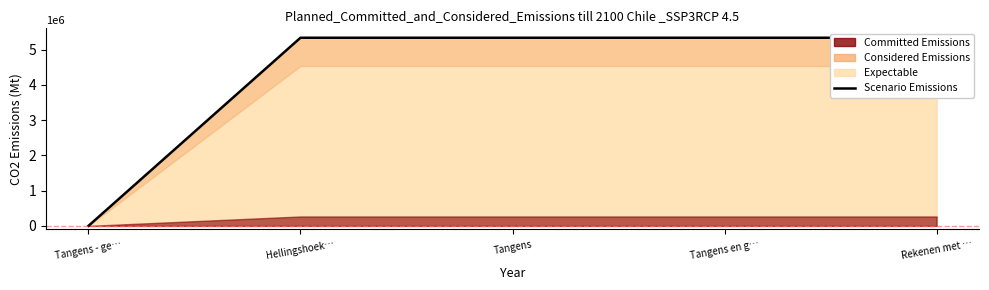

Is it true that the value at Tangens - ge… is 0?

True